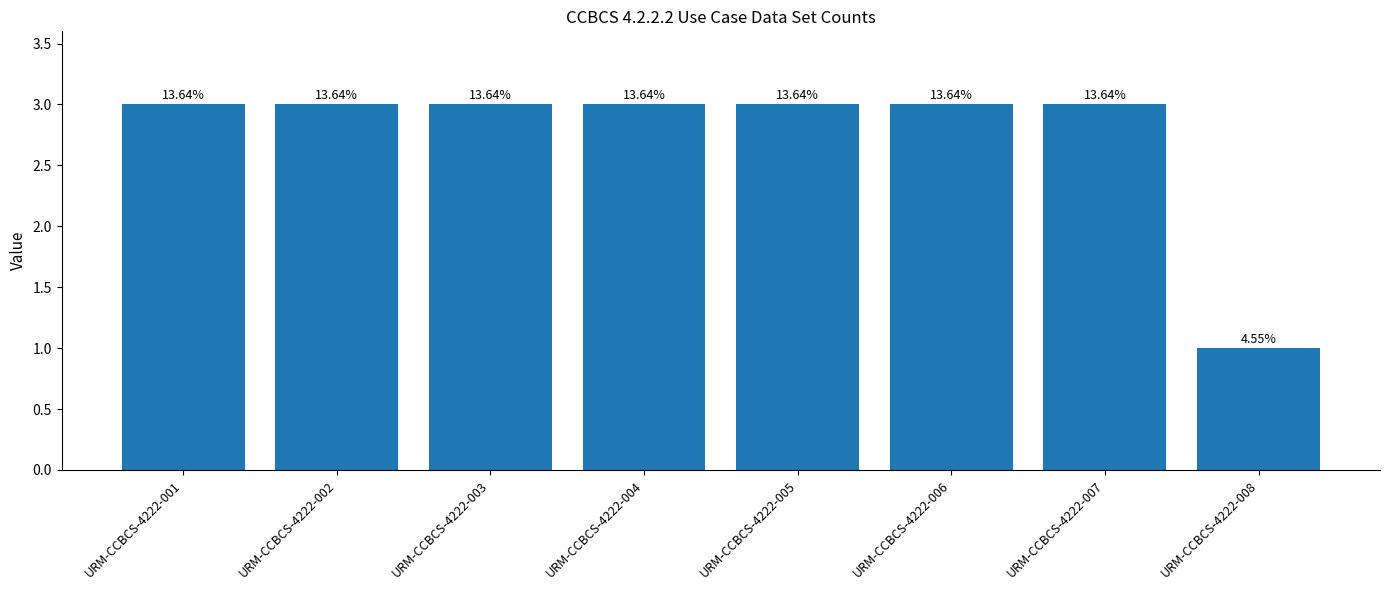

Which has a higher value, URM-CCBCS-4222-006 or URM-CCBCS-4222-008?

URM-CCBCS-4222-006